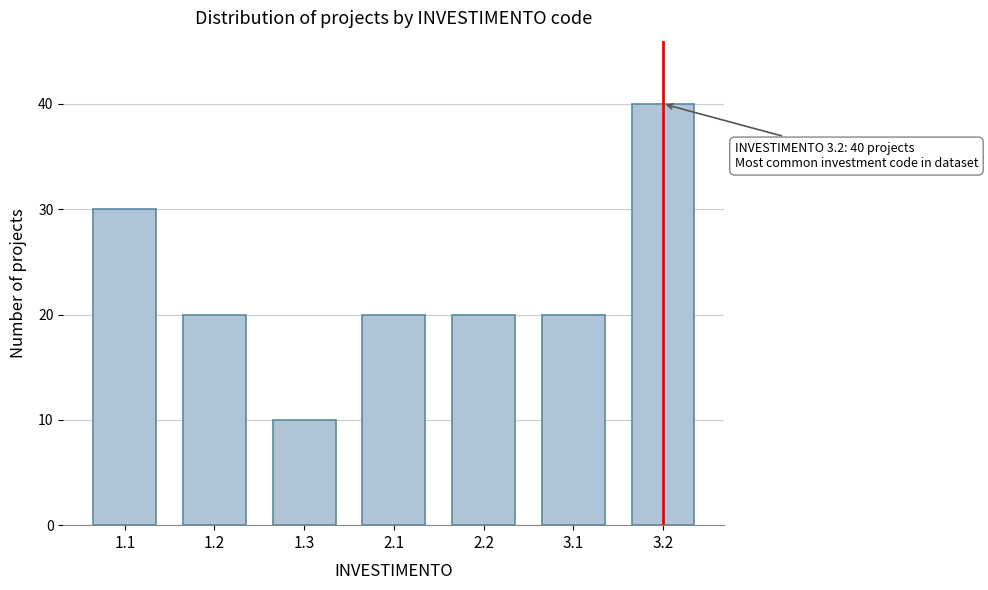

Reading left to right, what are all the values shown in this chart?

30	20	10	20	20	20	40